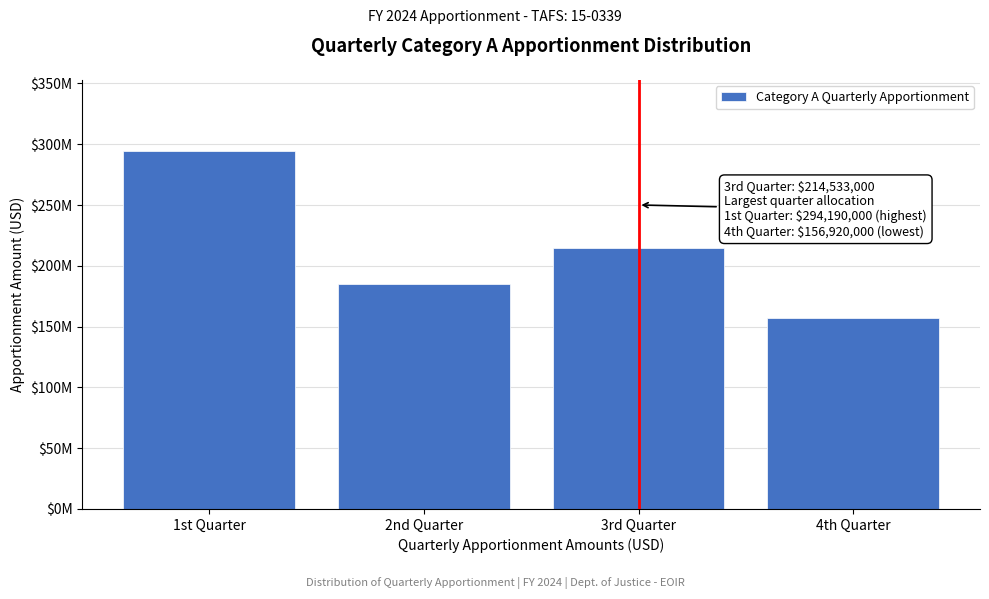

Are the bars horizontal?

No